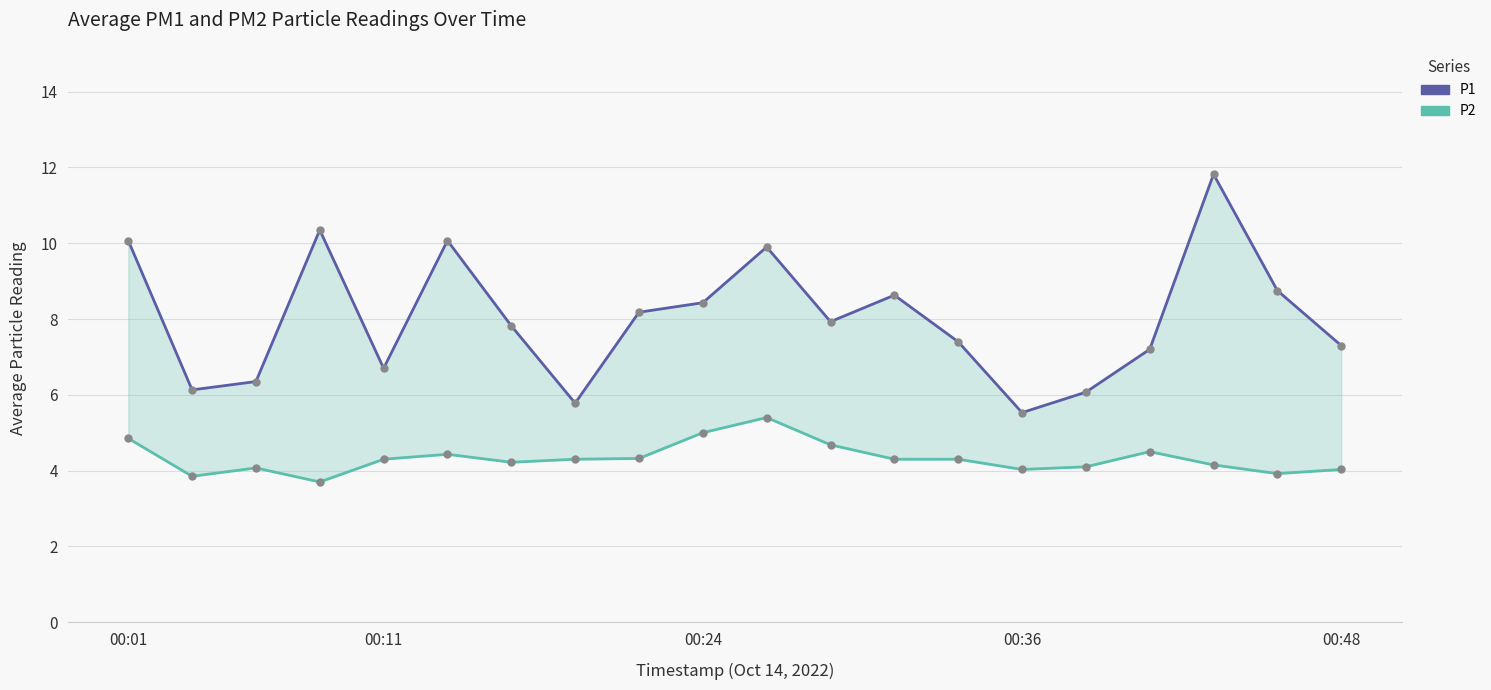

What are all the series names shown in the legend?

P1, P2